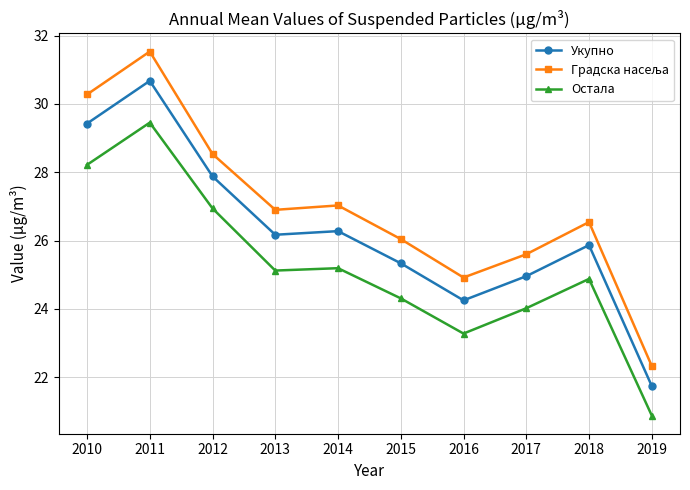

Does the chart display data point markers on the line(s)?

Yes